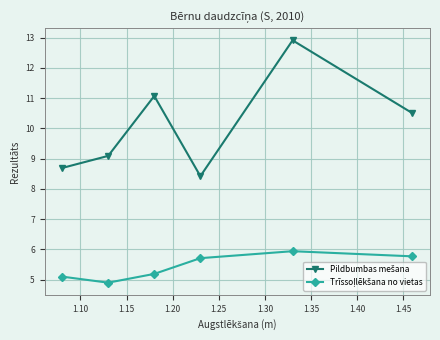

What is the greatest value displayed?

12.9